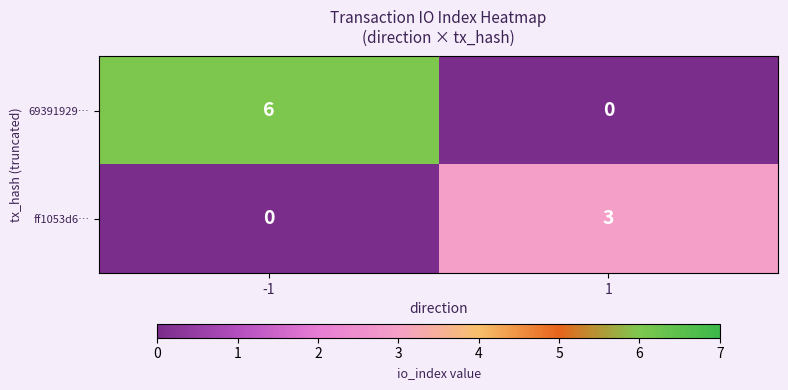

Between -1 and 1, which series saw the biggest shift?

69391929…